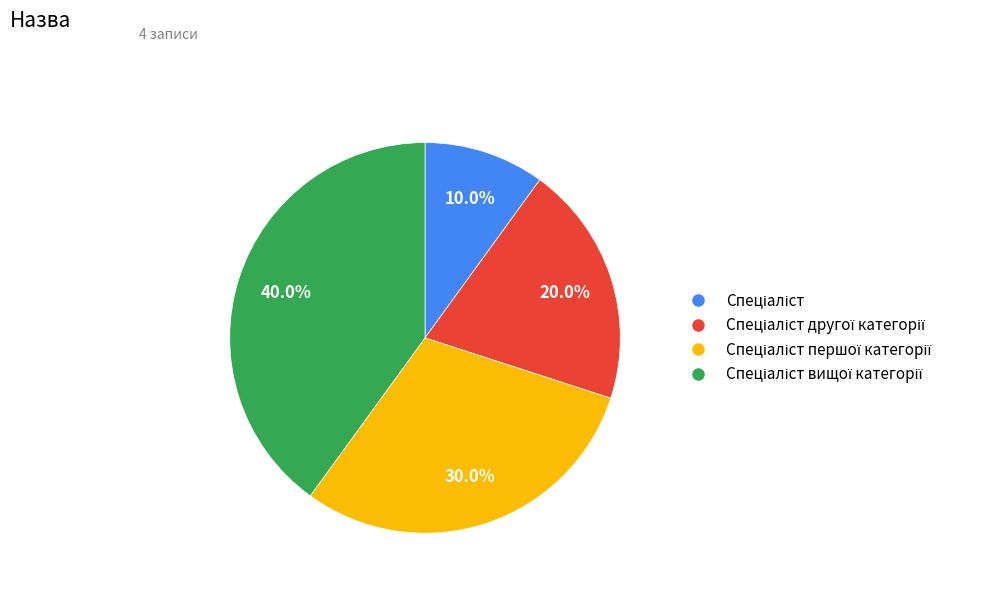

Is there a majority slice in this chart?

No